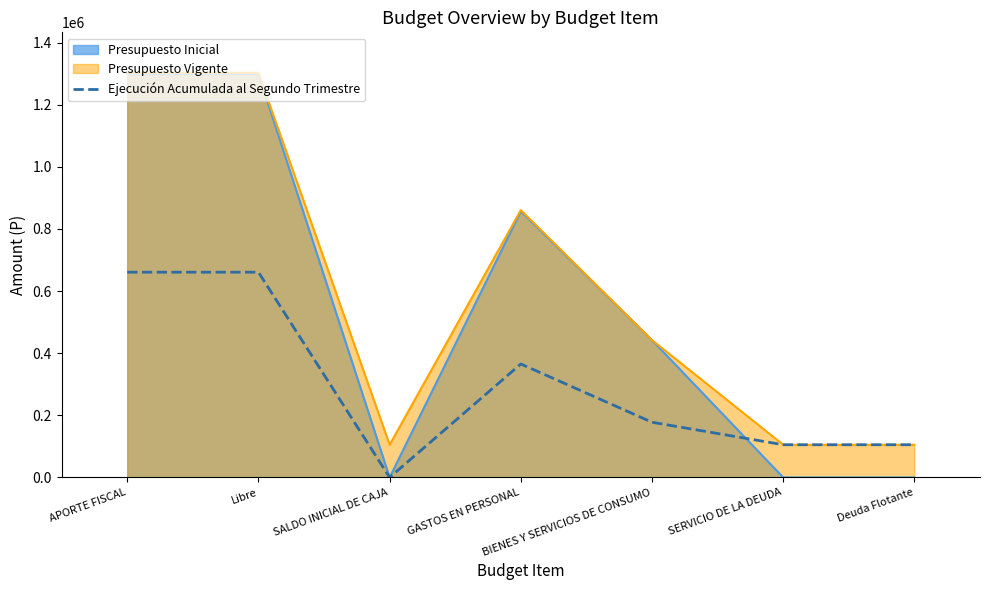

How many points are higher than both their immediate neighbors (excluding endpoints)?

1